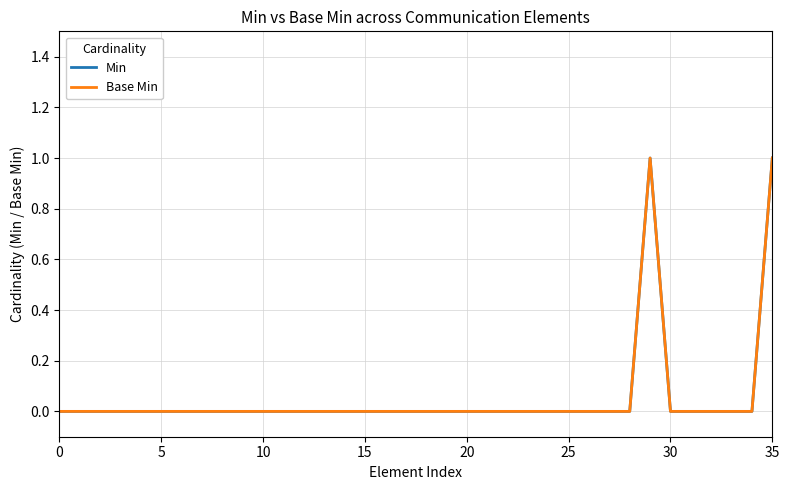

What is the label of the 7th point from the right?

29